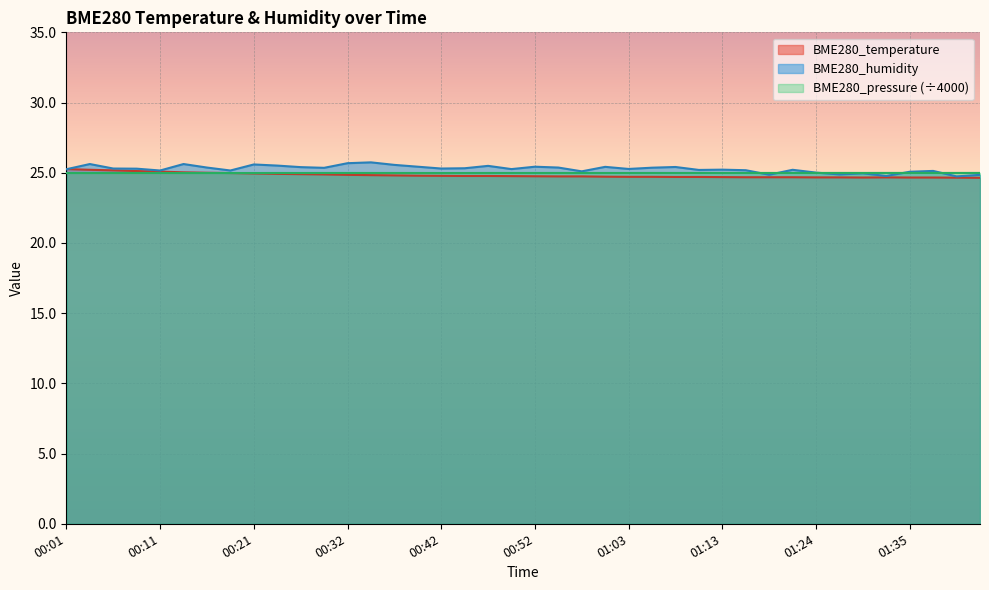

What value does the BME280_temperature series have at 00:39?

24.8